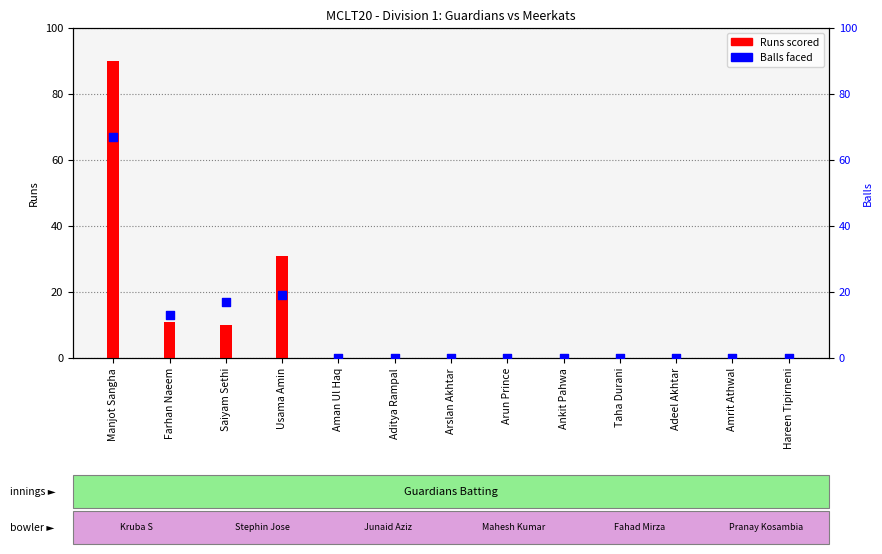

At which category is the sum across all series the highest?

Manjot Sangha